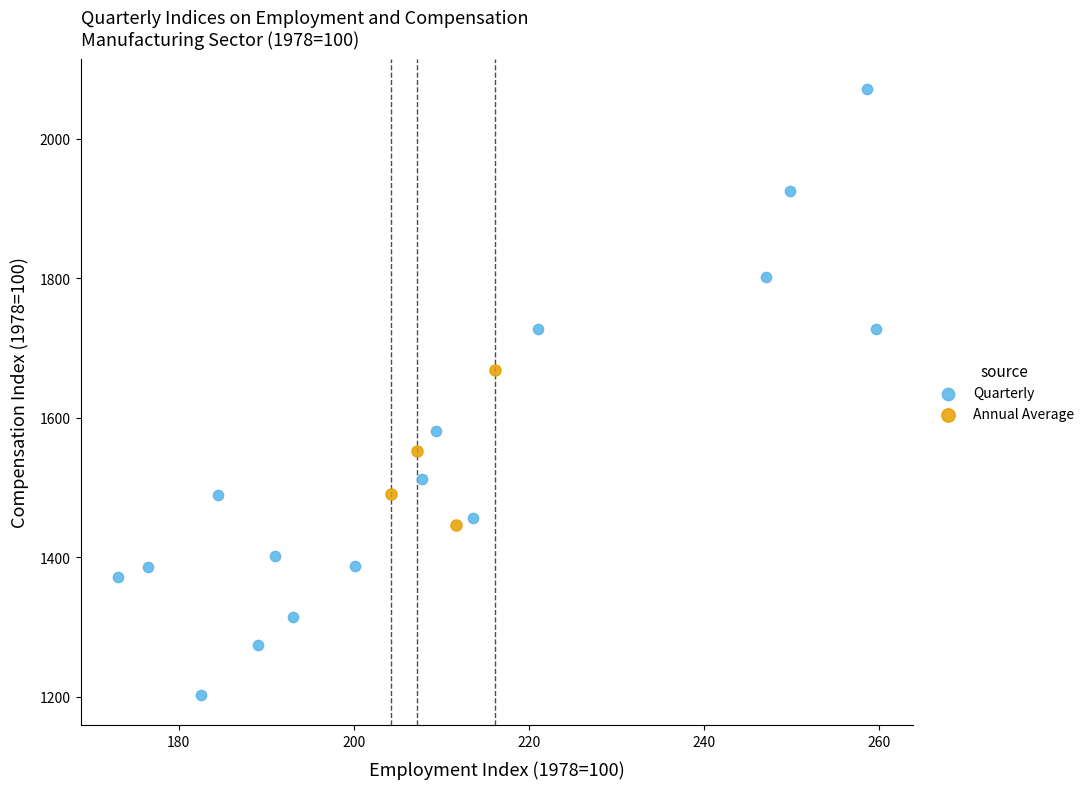

Which series has the largest Y range (max minus min)?

Quarterly